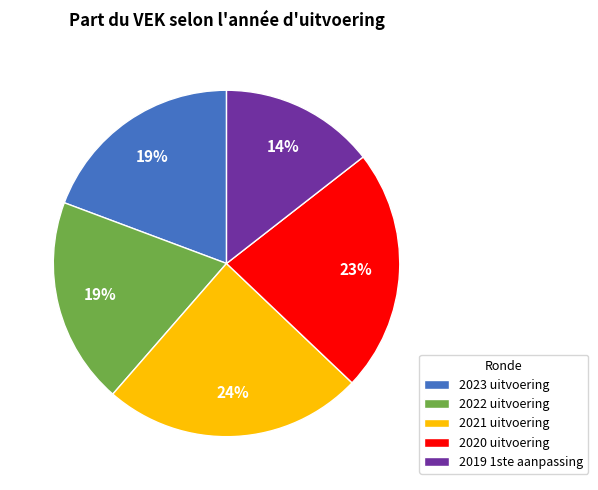

What is the smallest slice in the pie chart?

2019 1ste aanpassing